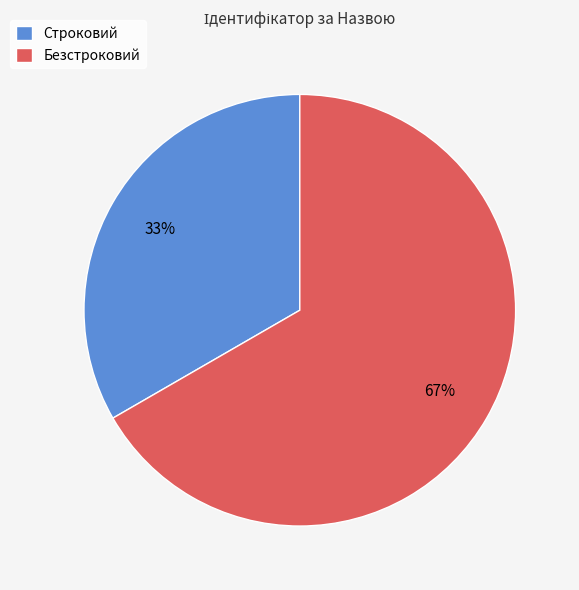

Is the sum of Безстроковий and Строковий greater than half?

Yes